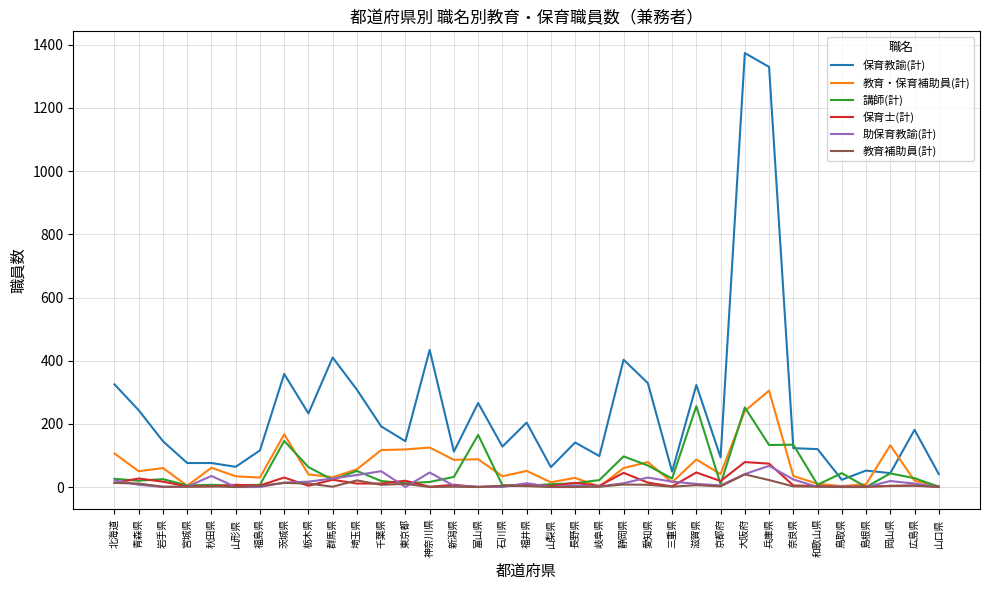

True or false: 保育教諭(計) has a value of 191 at 福島県.

False